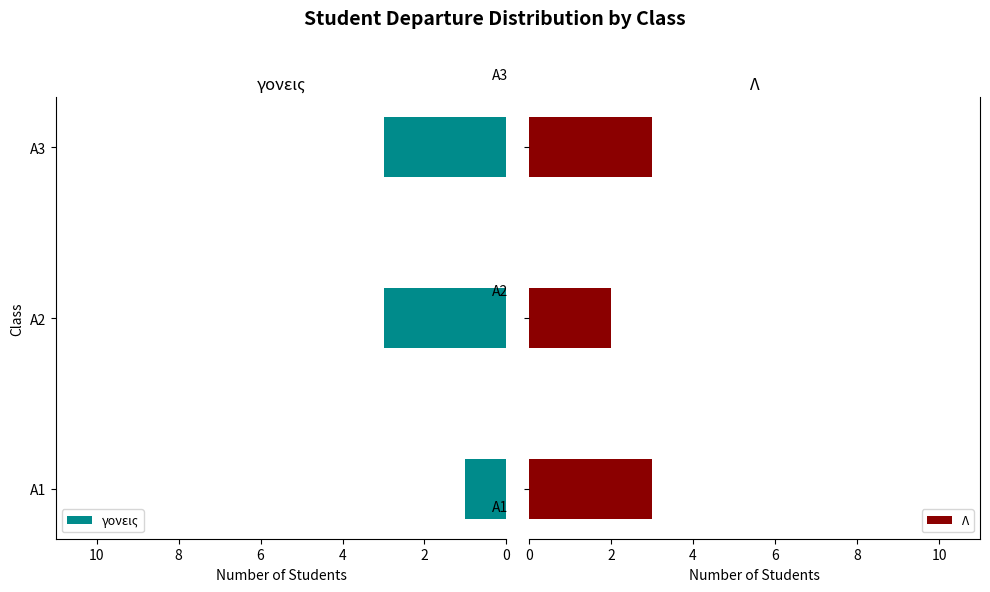

How many bars are there in each group?

2